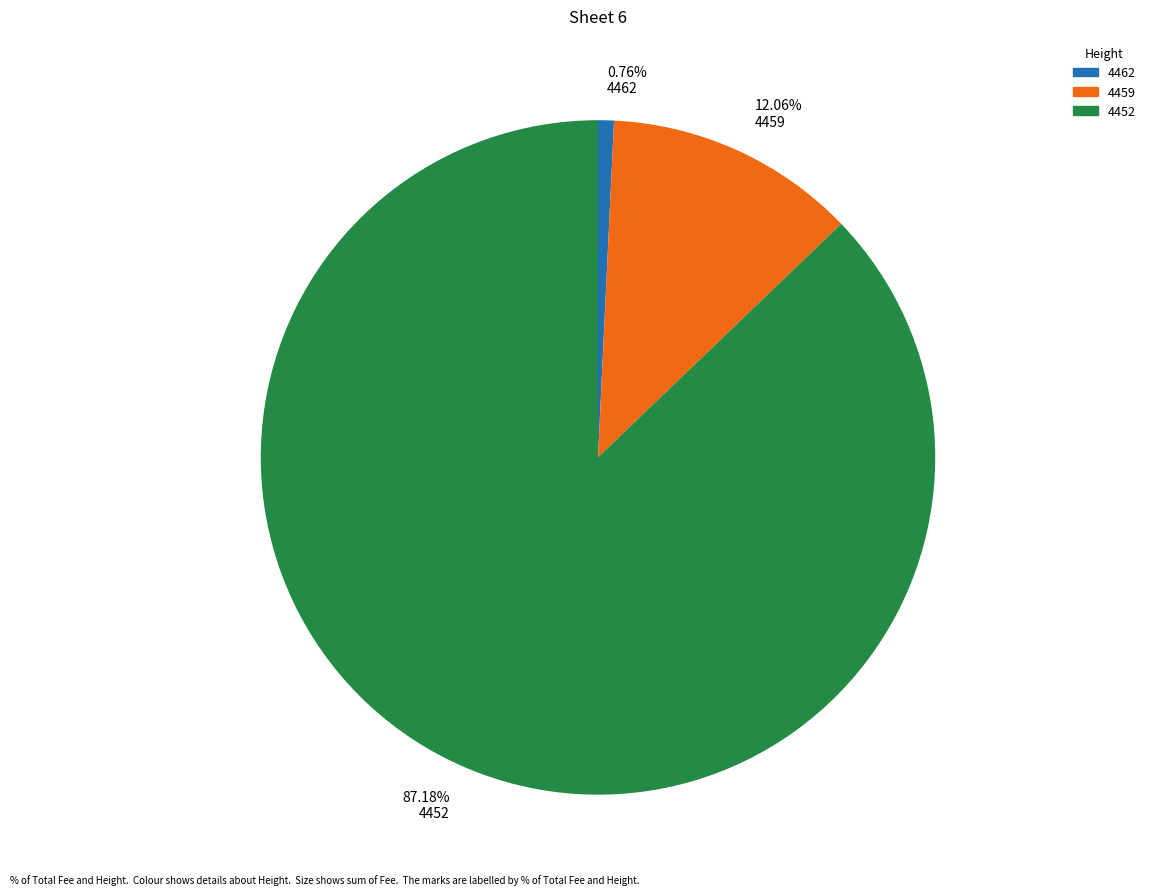

Which slice is the smallest?

0.76% 4462